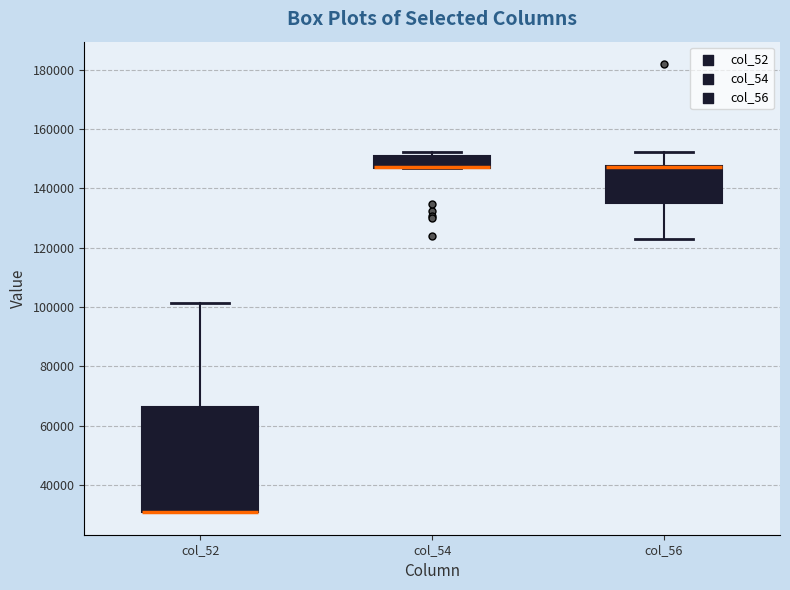

Which box is the tallest, from its lower edge to its upper edge?

col_52